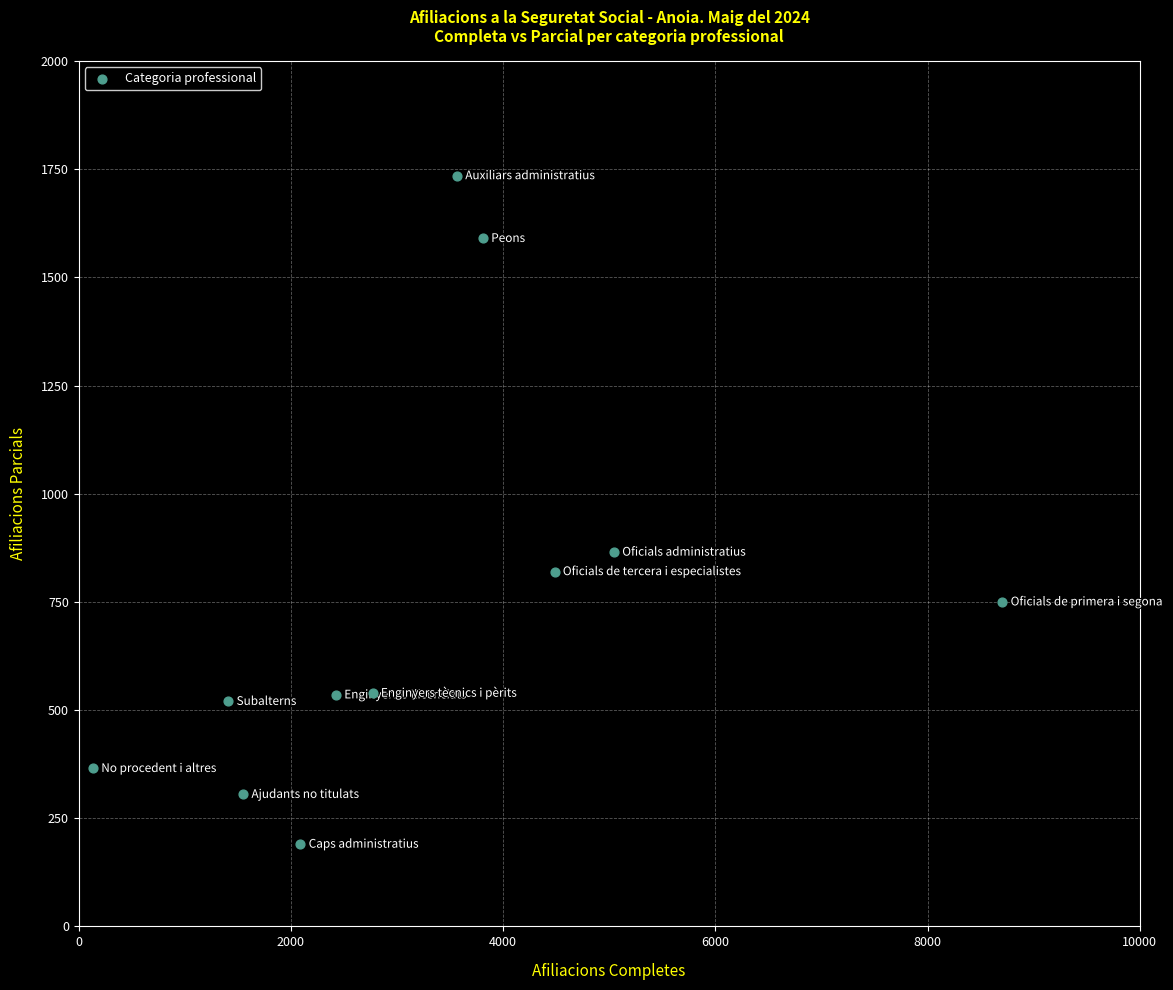

What Y value in the scatter plot is closest to 962?

865